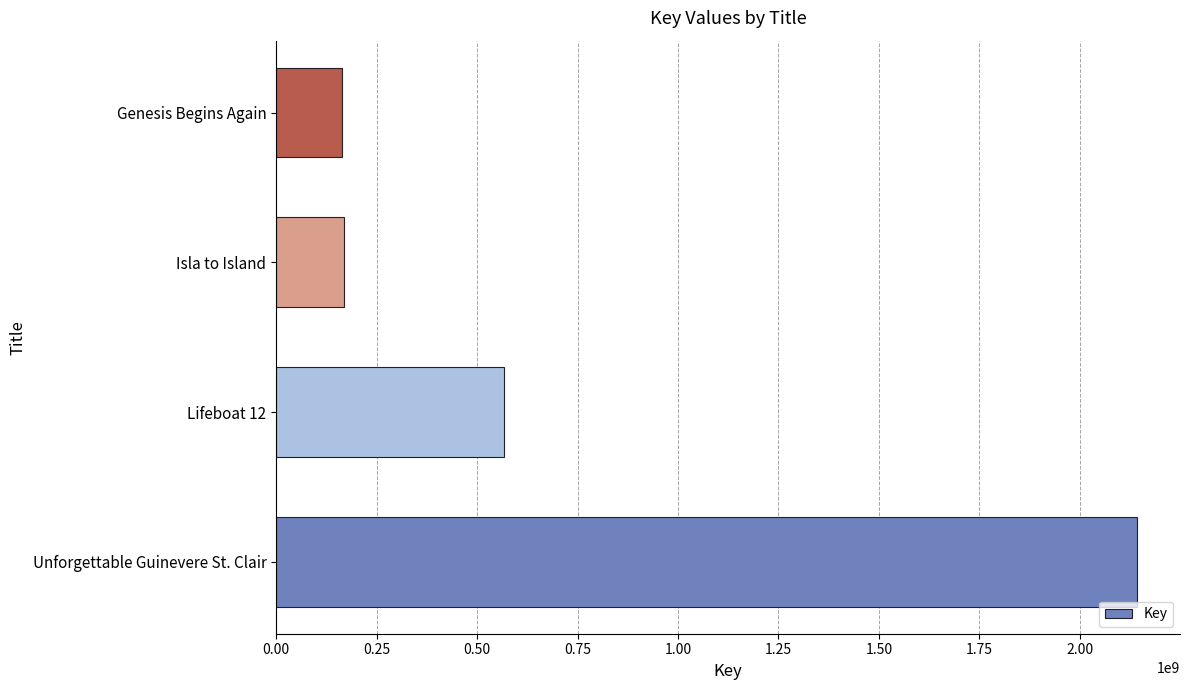

Where is the data nearest to the value 1152821772?

Lifeboat 12